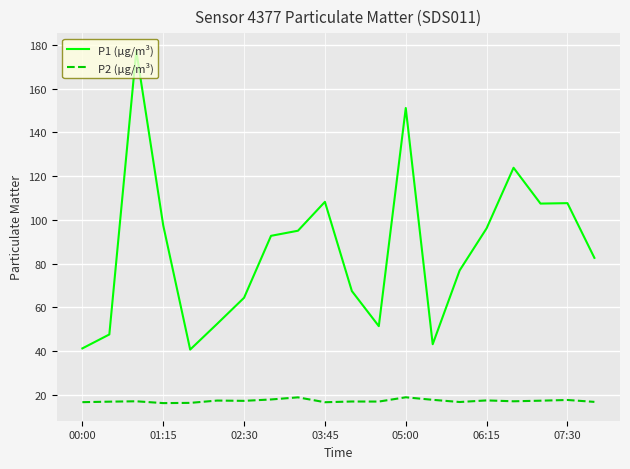

In P1 (µg/m³), how many points are lower than both neighbors (excluding endpoints)?

4